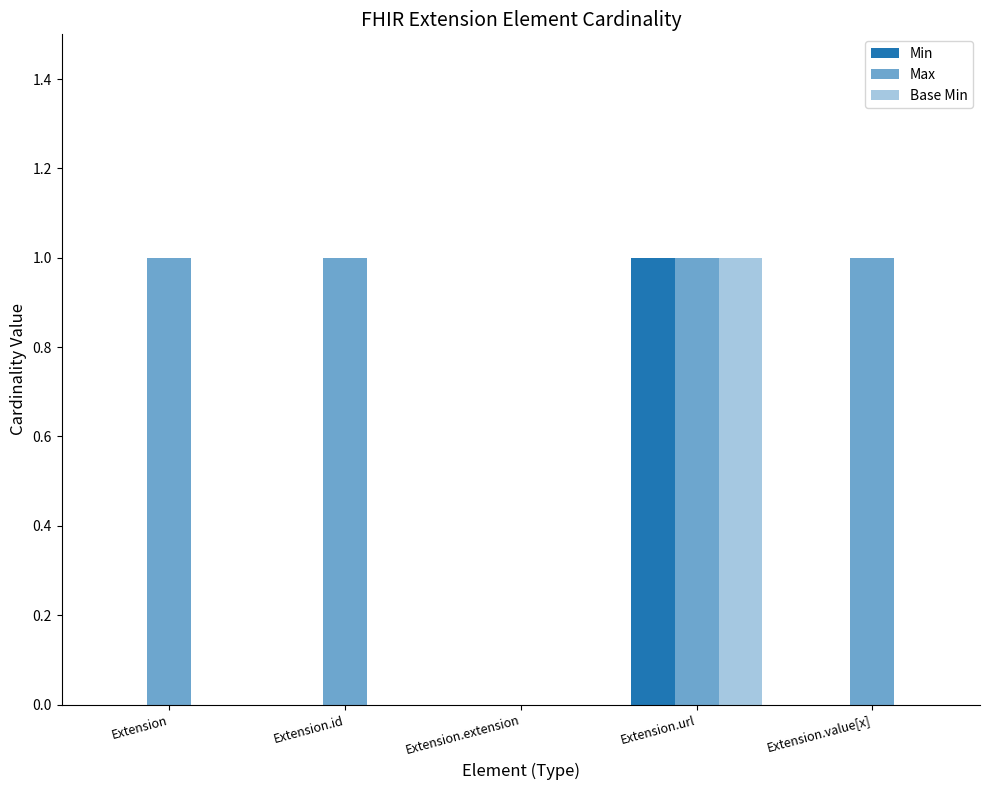

How many series are shown in this chart?

3